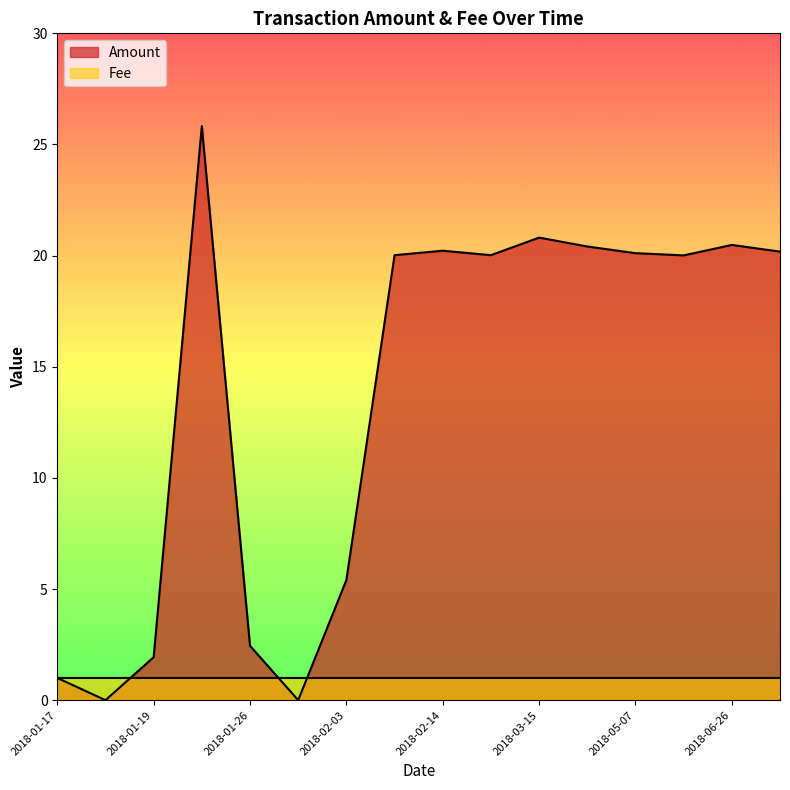

Which series has the widest spread of values?

Amount